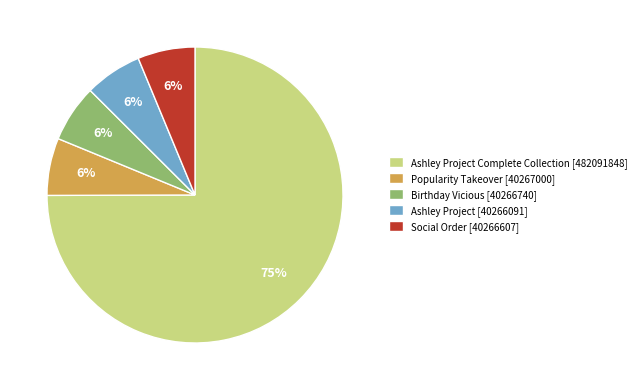

Which slice is the largest?

Ashley Project Complete Collection [482091848]